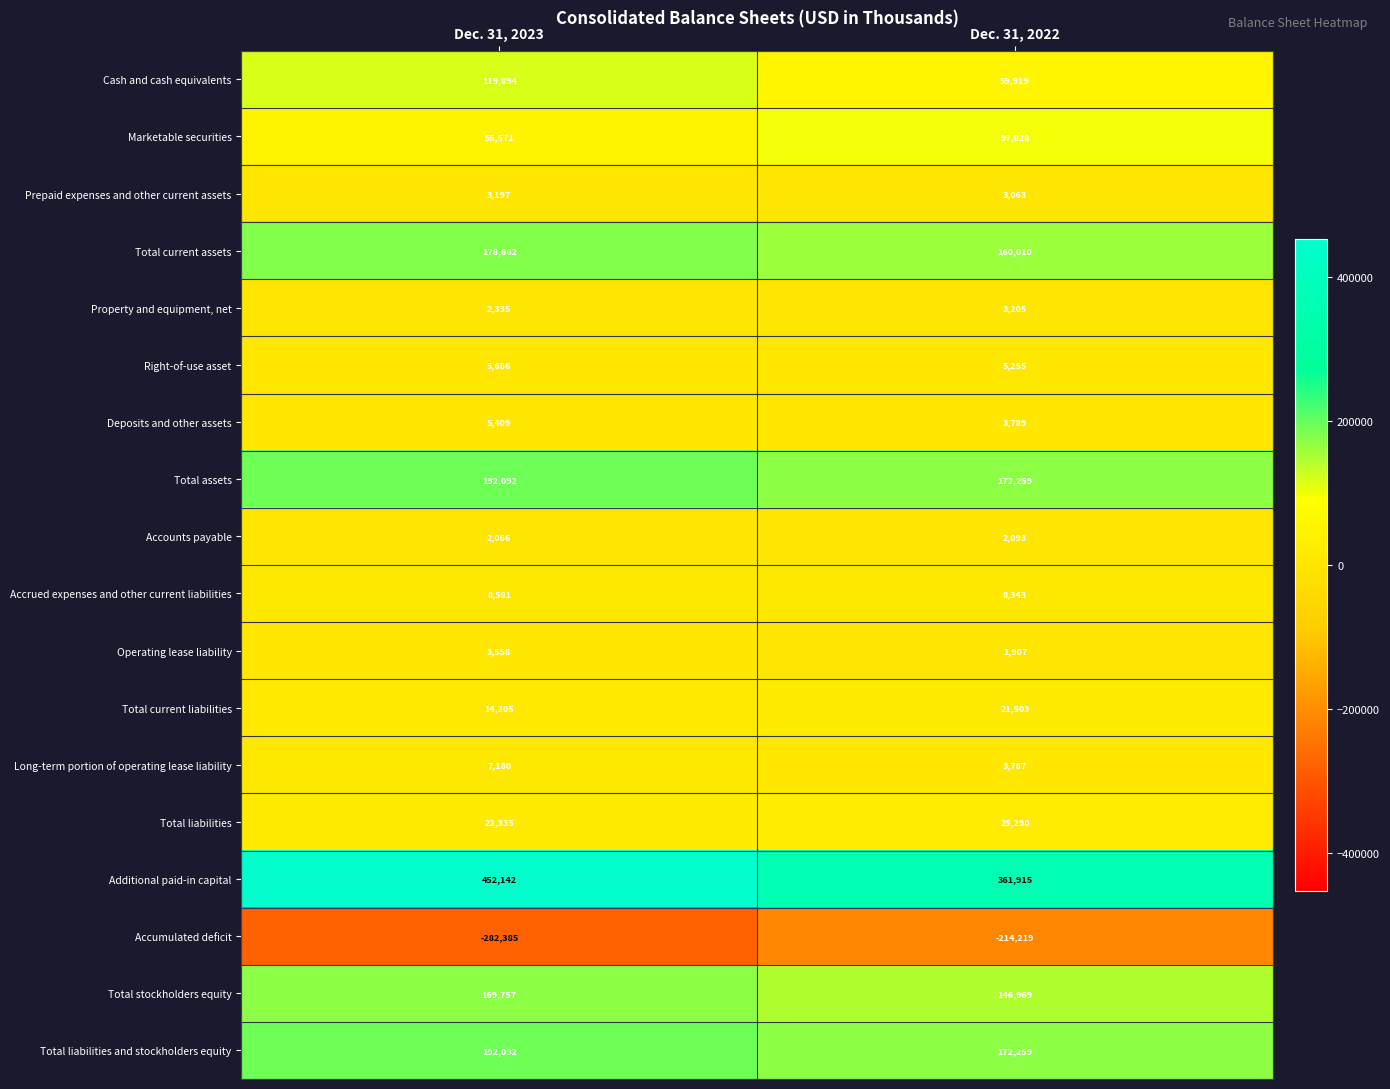

What is the smallest value displayed?

-282385